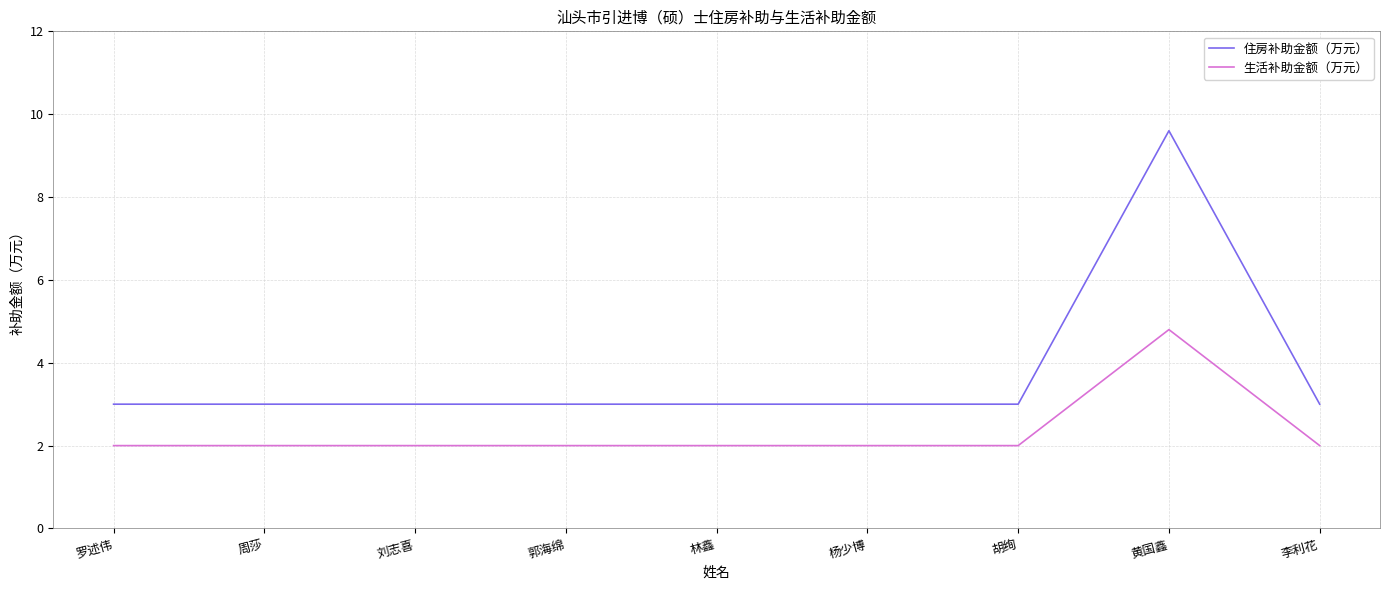

Rank the series by their average value, from highest to lowest.

住房补助金额（万元）, 生活补助金额（万元）